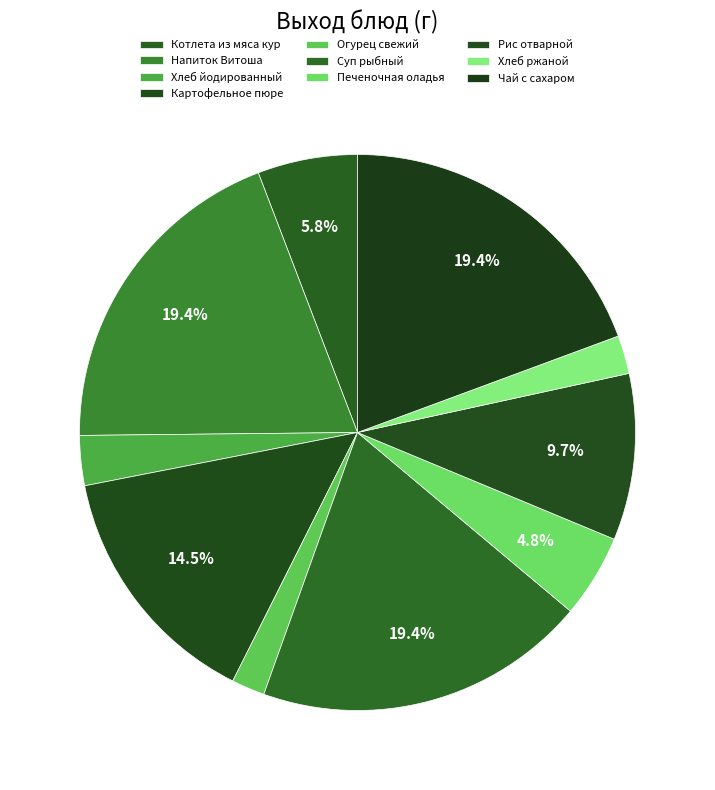

What is the largest slice in the pie chart?

Напиток Витоша